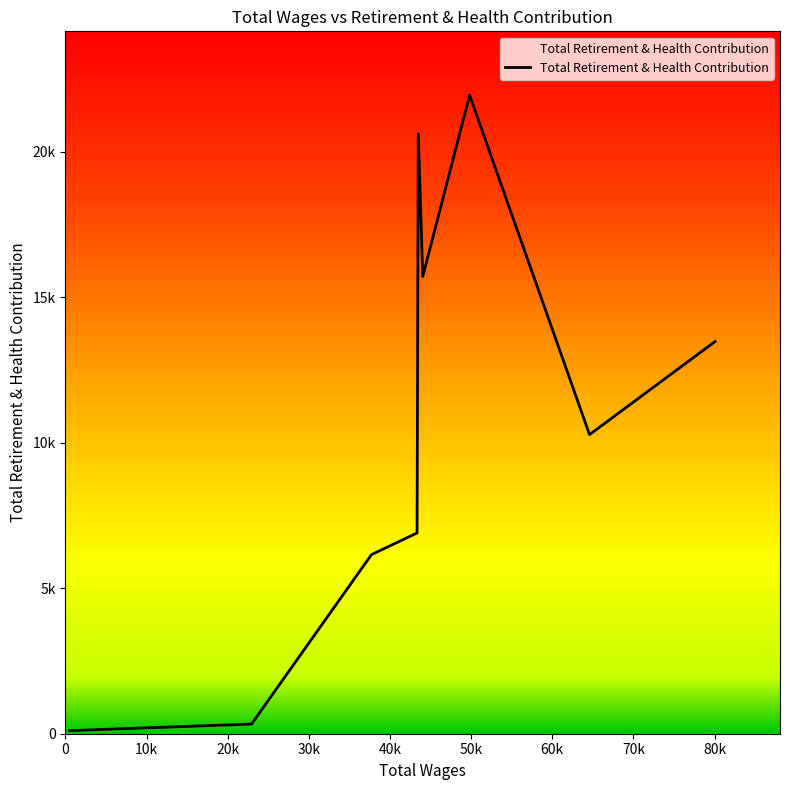

What is the smallest value displayed?

106